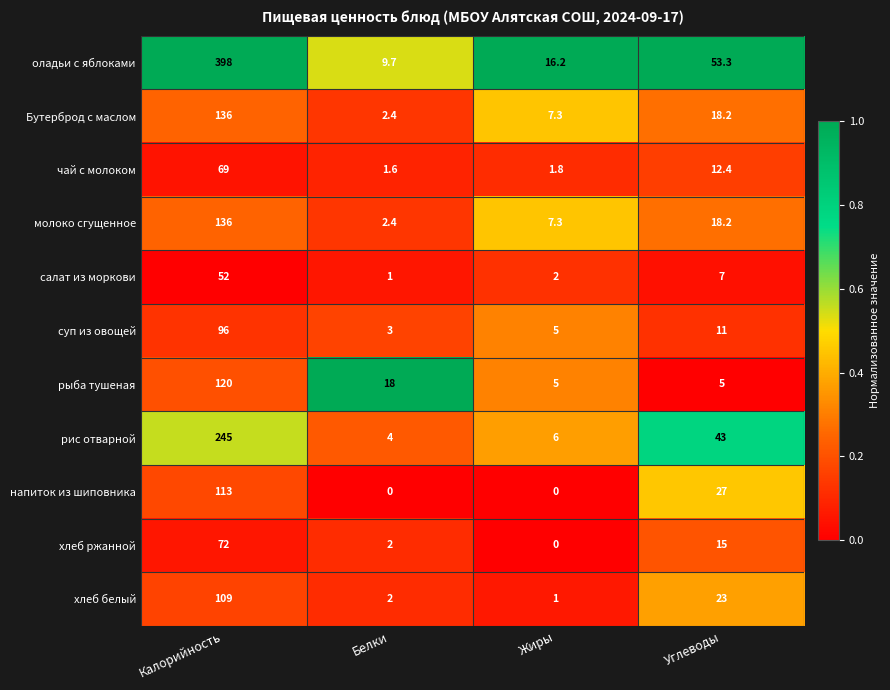

Which series has the widest spread of values?

оладьи с яблоками